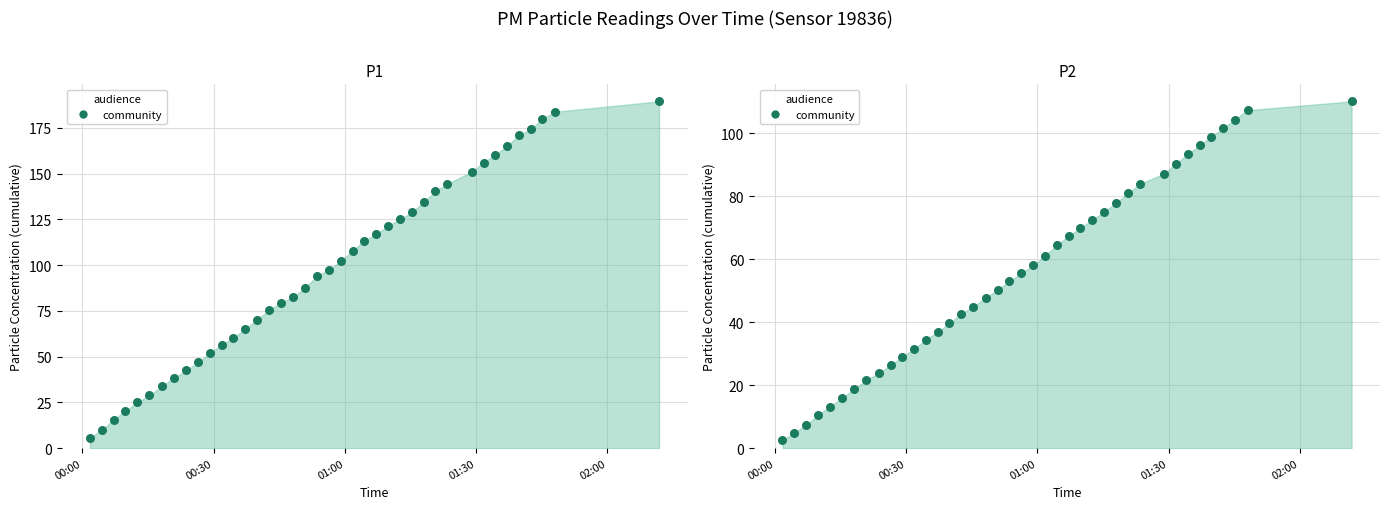

Which series reaches the minimum Y coordinate?

P2 points